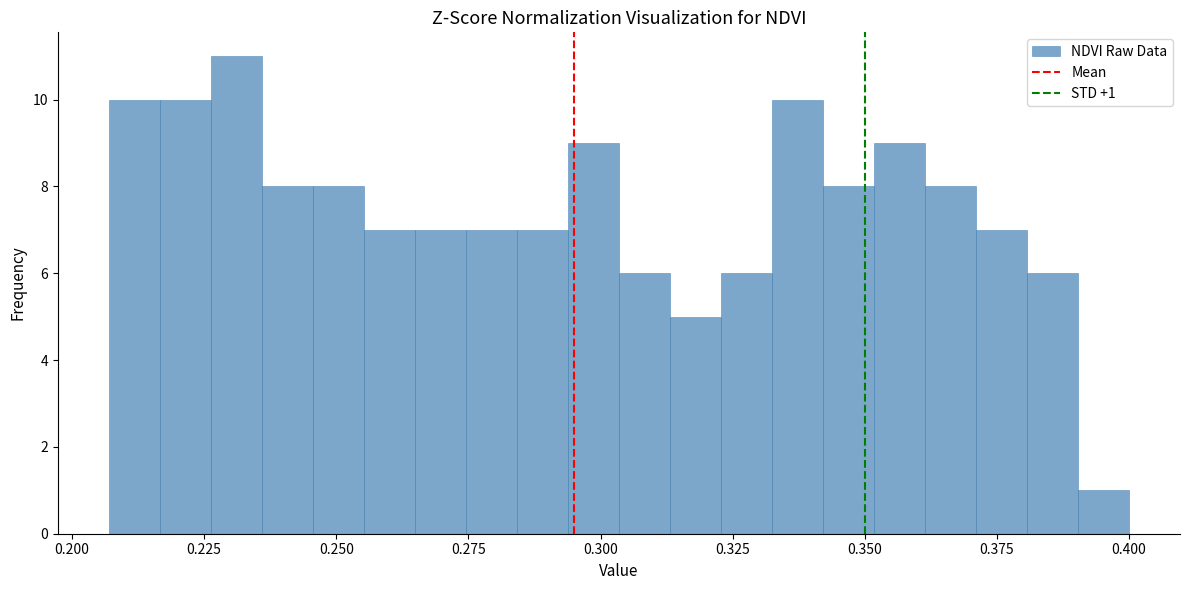

Around what value on the x-axis is the tallest bar? Give the approximate position of its centre, as read against the axis.

0.230